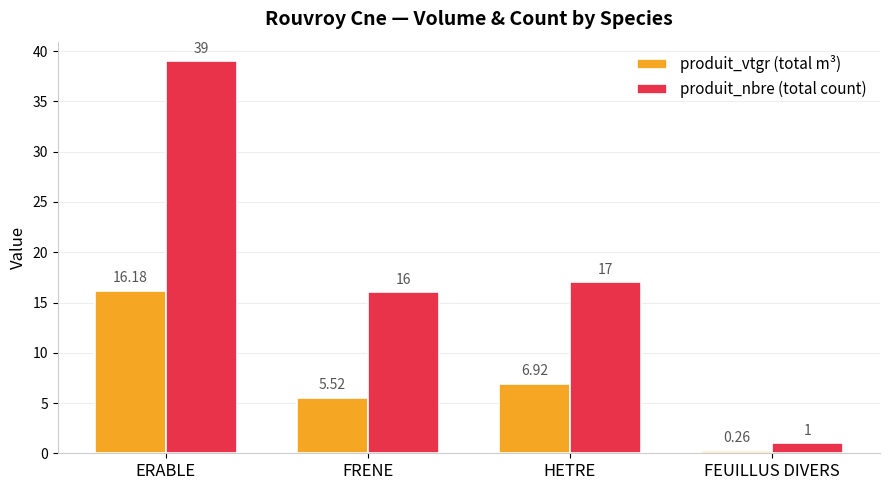

Read the produit_nbre (total count) value at FRENE.

16.0